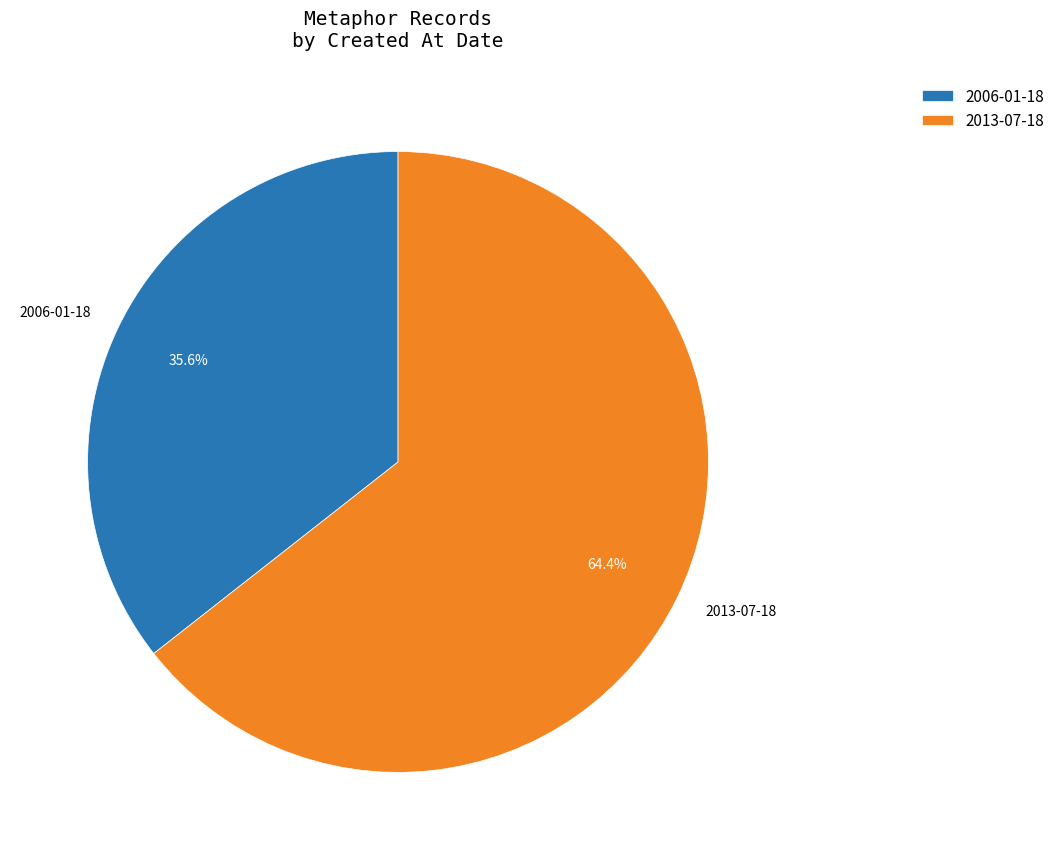

What percentage is NOT represented by 2006-01-18?

64.4%